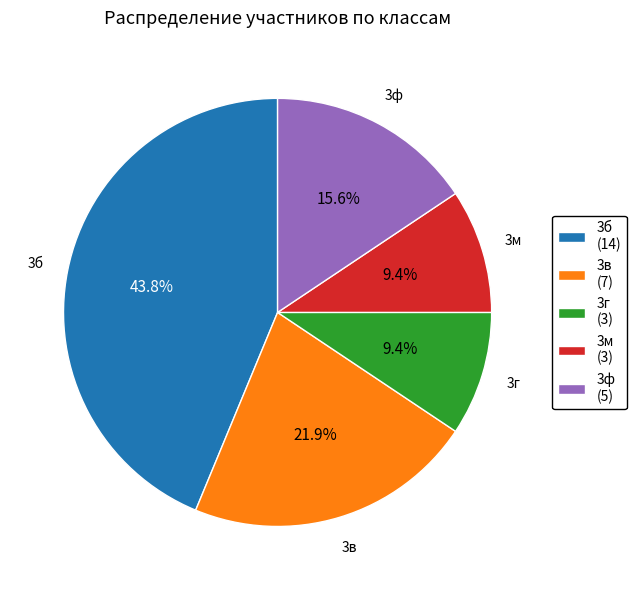

To the nearest percent, what is the average slice percentage?

20%